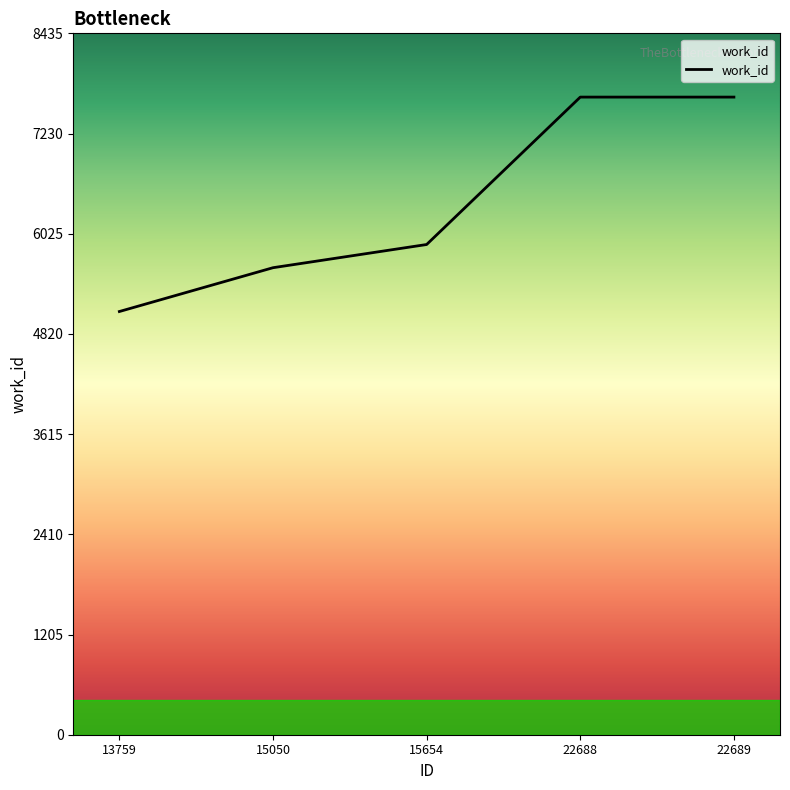

Between 15050 and 13759, which is larger?

15050